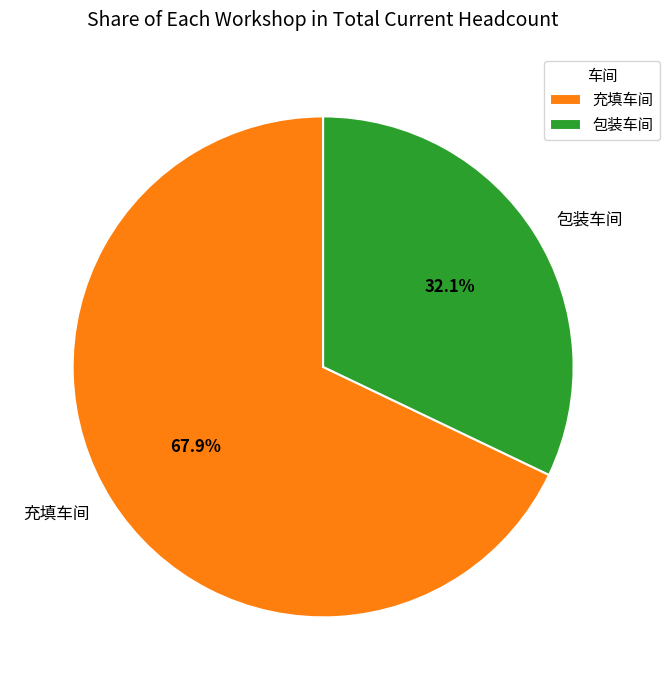

What is the smallest slice in the pie chart?

包装车间